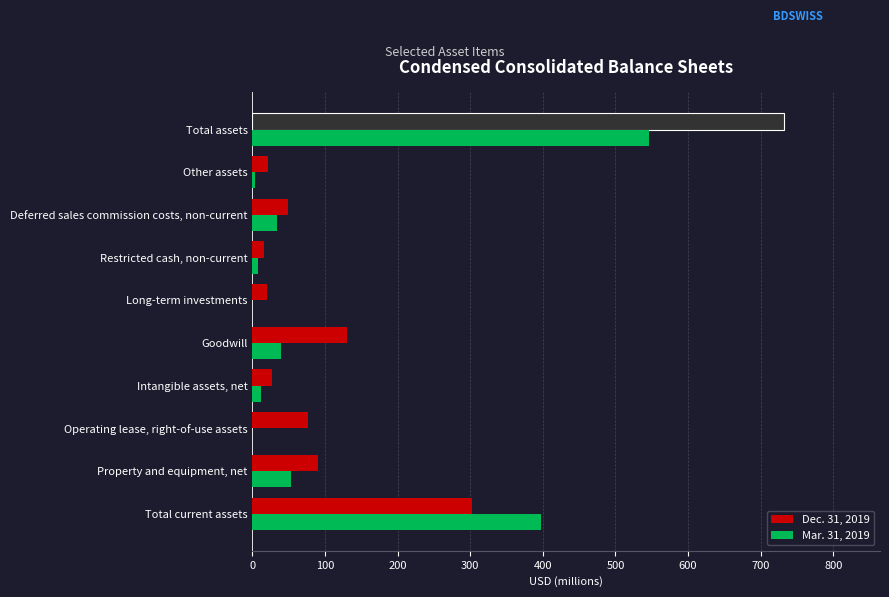

Is it true that Mar. 31, 2019 equals -310.1 at Long-term investments?

False